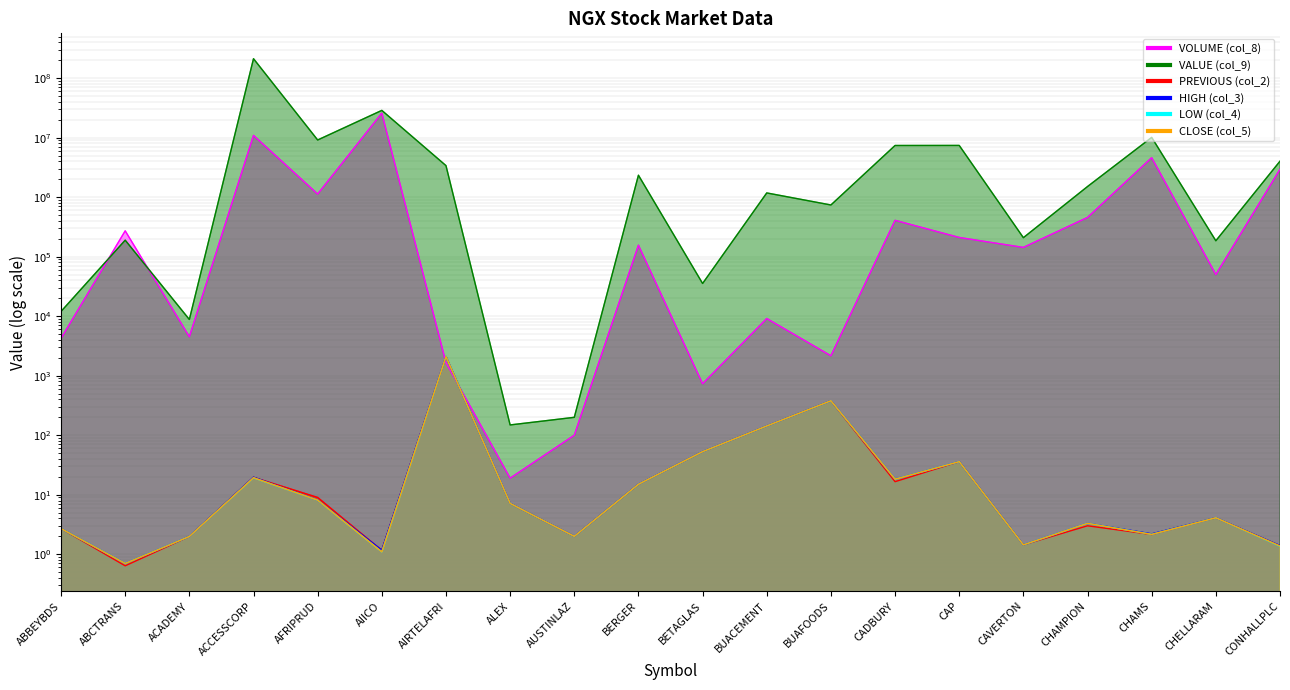

What is the sum of the PREVIOUS (col_2) values at CAVERTON and CADBURY?

18.0